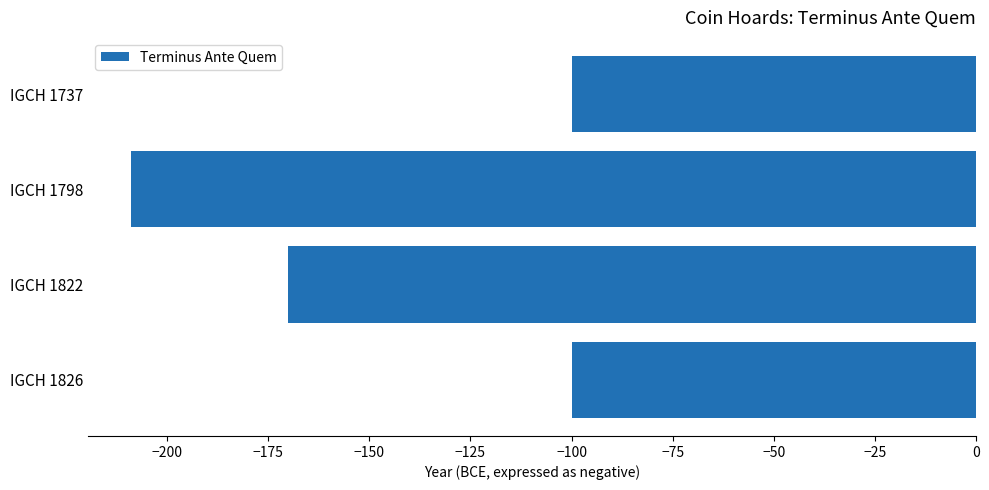

What is the minimum value shown in the chart?

-209